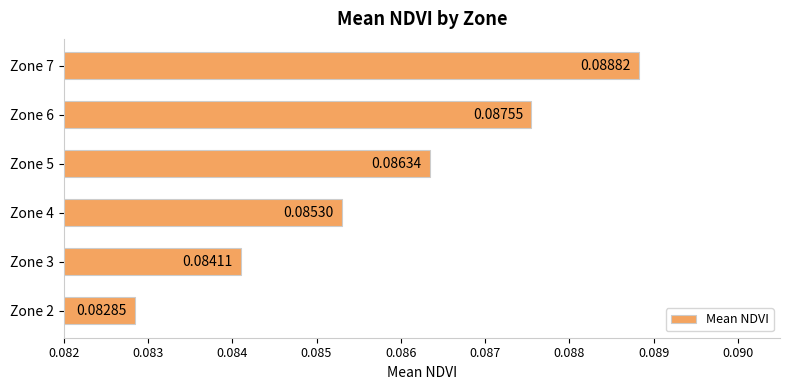

Rank the categories by value from highest to lowest.

Zone 7, Zone 6, Zone 5, Zone 4, Zone 3, Zone 2